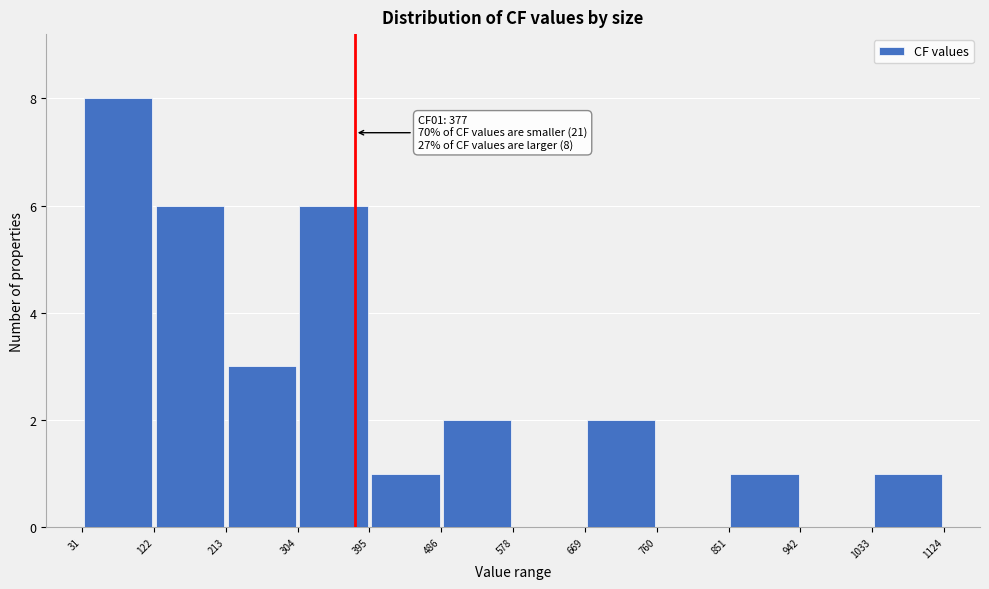

Over which range of the x-axis is the bar tallest?

31 to 122